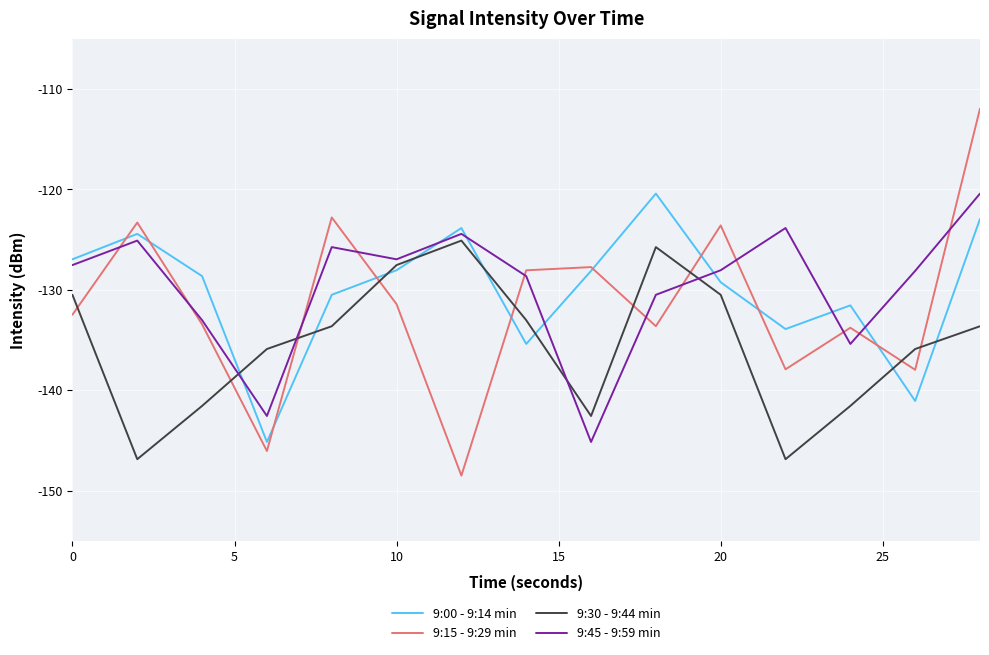

Which series has the widest spread of values?

9:15 - 9:29 min